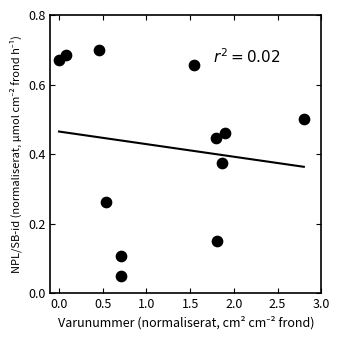

What is the average X value?

1.2